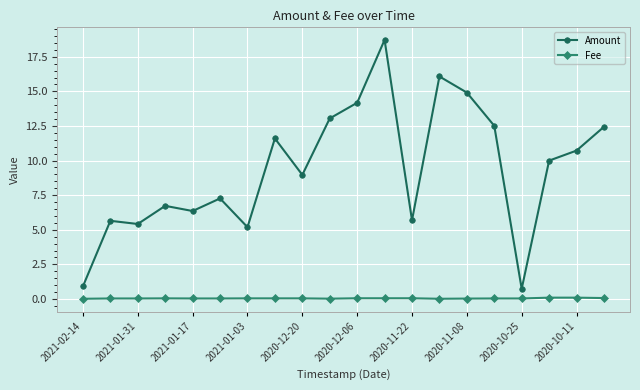

Rank the series by their average value, from lowest to highest.

Fee, Amount